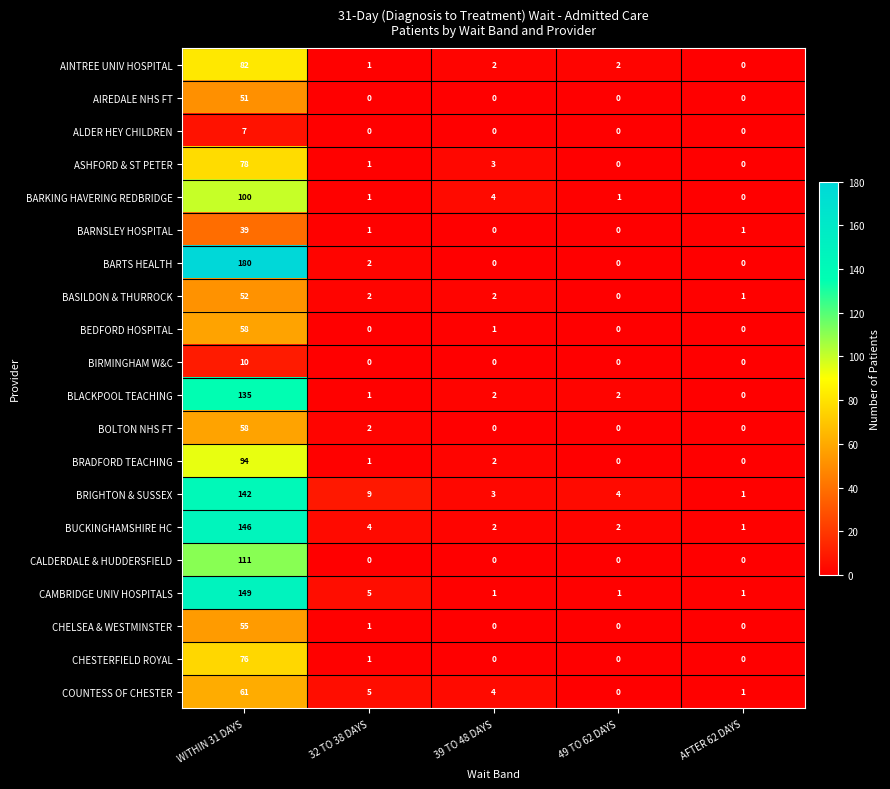

What is the total value across all series at 32 TO 38 DAYS?

37